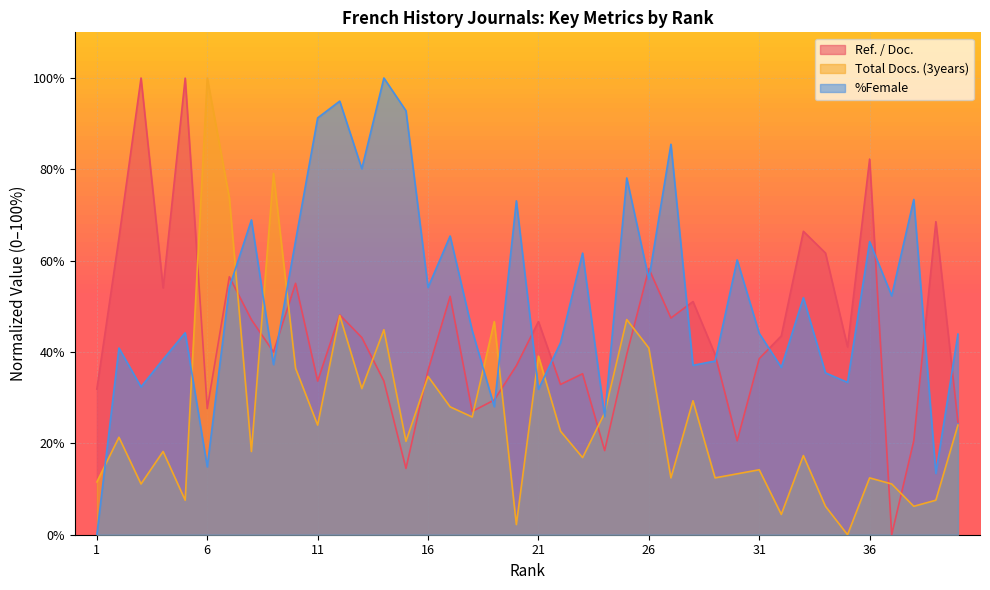

At which category does Ref. / Doc. reach its first local valley?

4